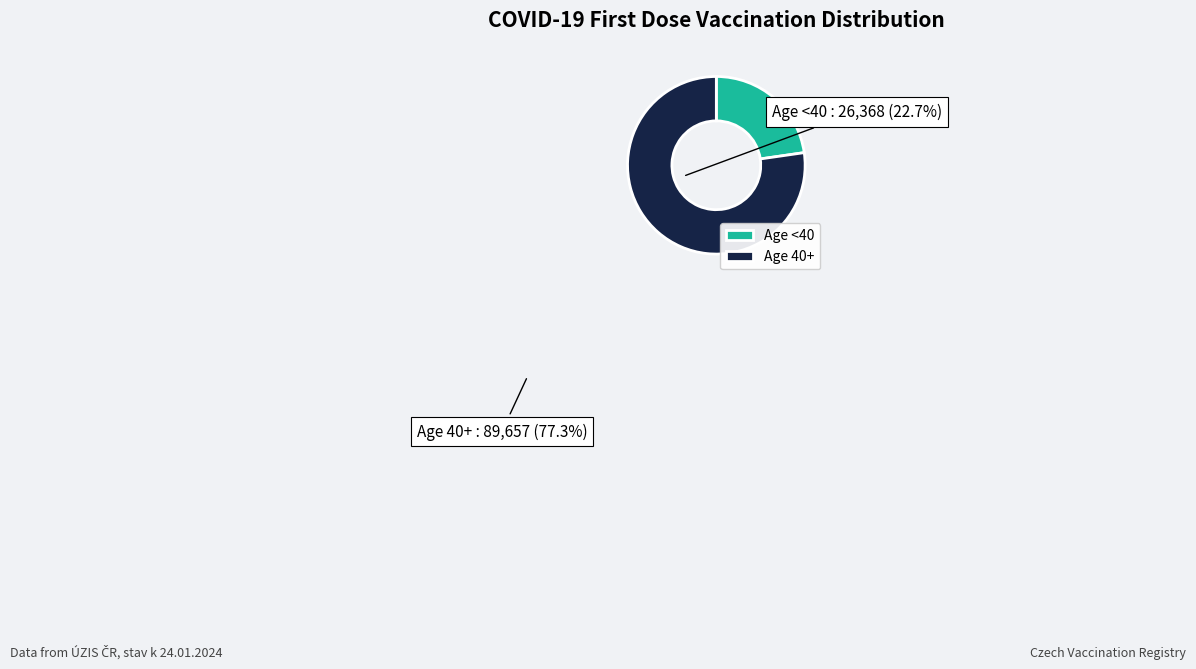

Is it true that Age <40 is 23% of the pie?

True